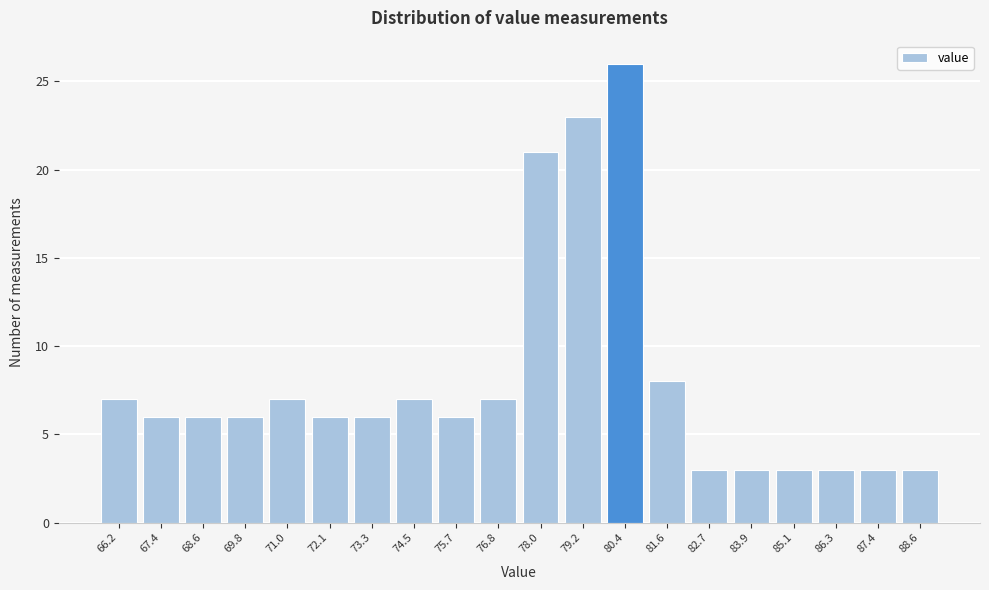

Reading left to right, extract all data points from this chart.

66.2=7	67.4=6	68.6=6	69.8=6	71.0=7	72.1=6	73.3=6	74.5=7	75.7=6	76.8=7	78.0=21	79.2=23	80.4=26	81.6=8	82.7=3	83.9=3	85.1=3	86.3=3	87.4=3	88.6=3